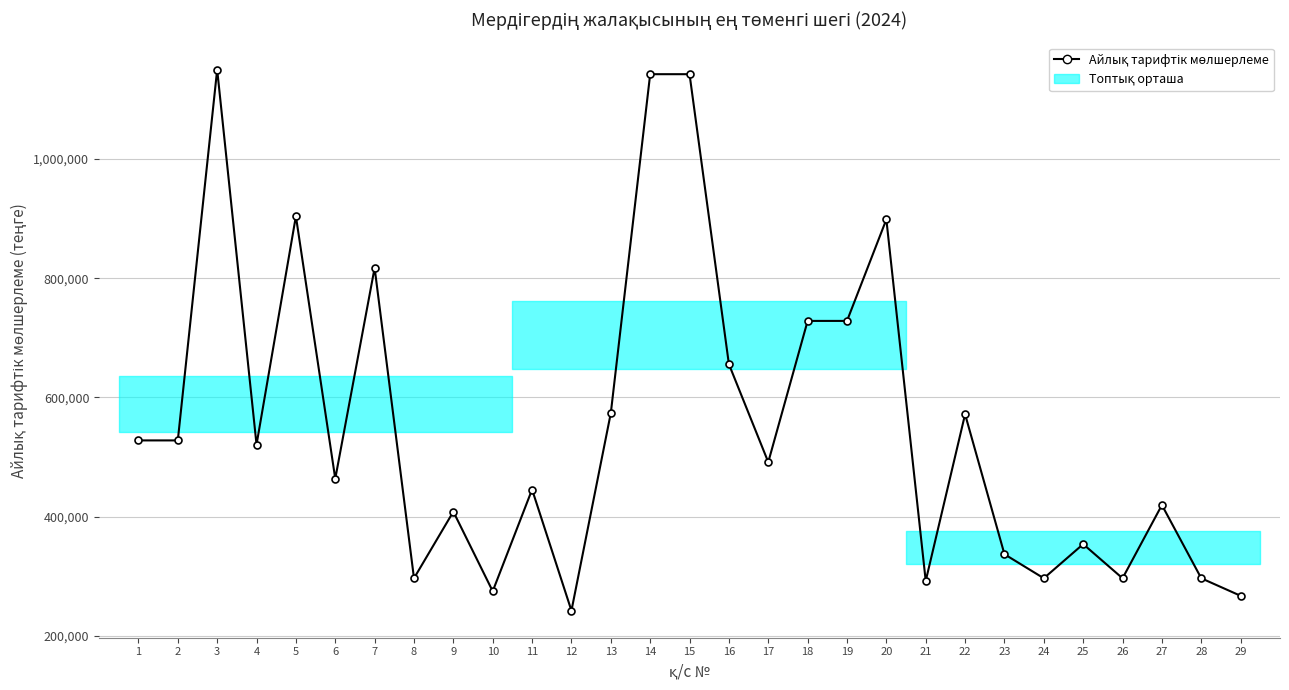

Where is the first local maximum?

3